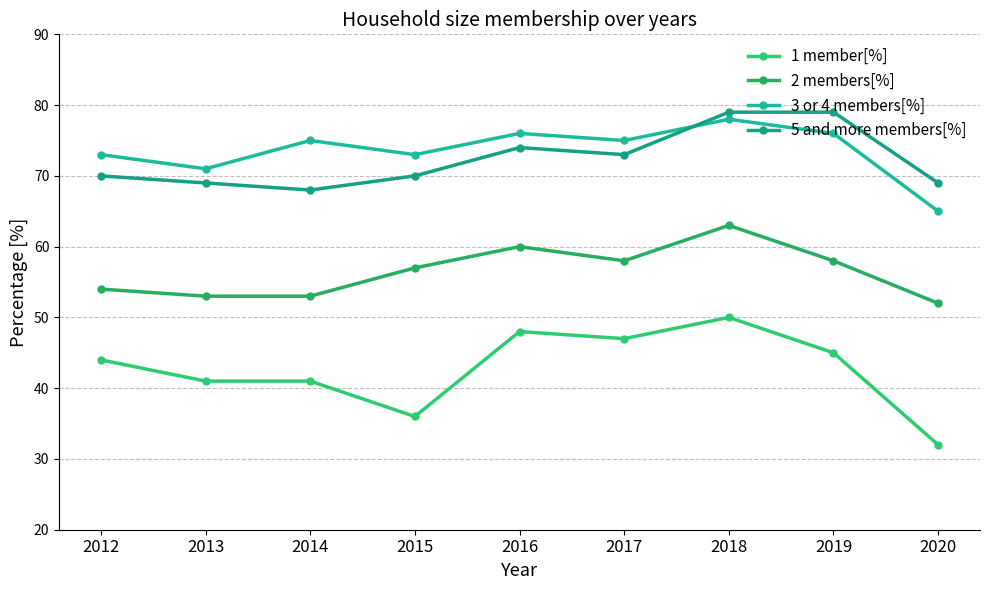

Is it true that 1 member[%] equals 17 at 2019?

False